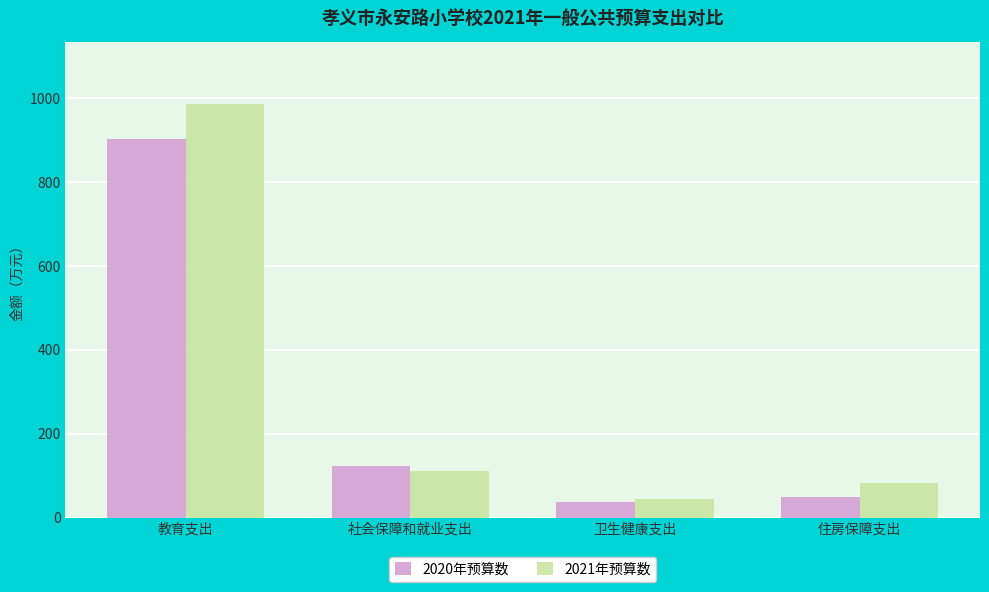

Reading left to right, what are all the values shown in this chart?

2020年预算数: 903.6	123.2	37.0	49.3
2021年预算数: 987.2	111.2	45.2	83.4